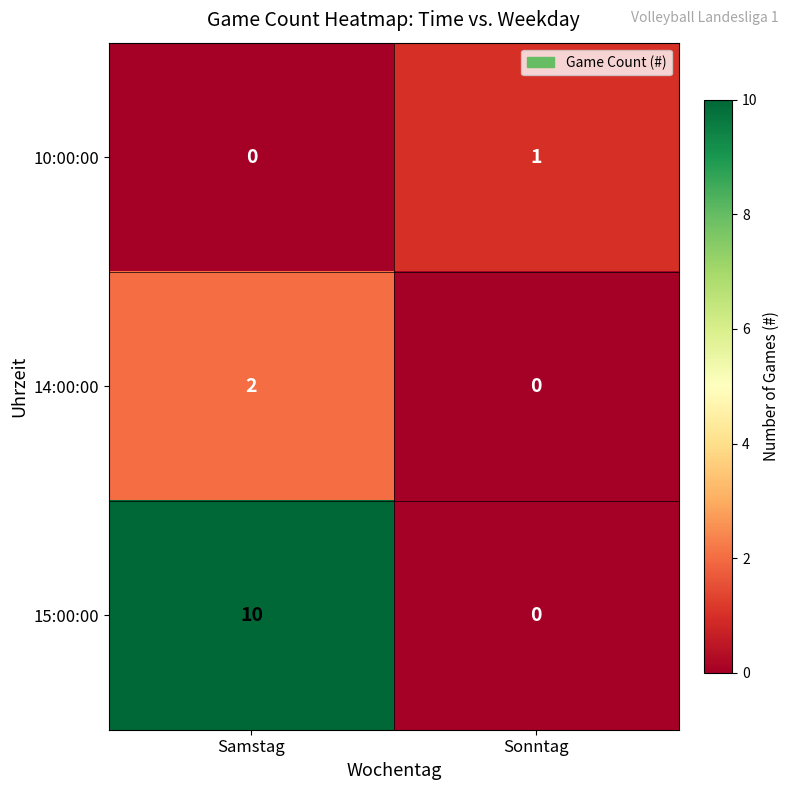

Which category has the highest value across all series?

Samstag